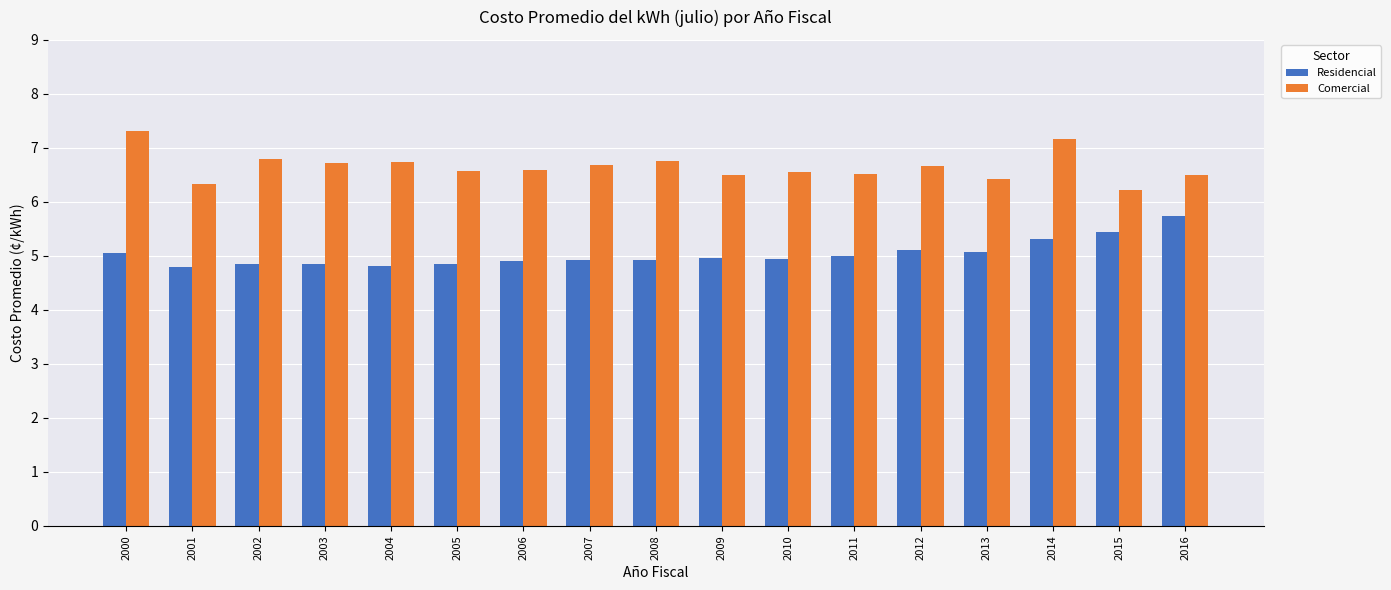

Count the Comercial values in the range 6 to 7.

15